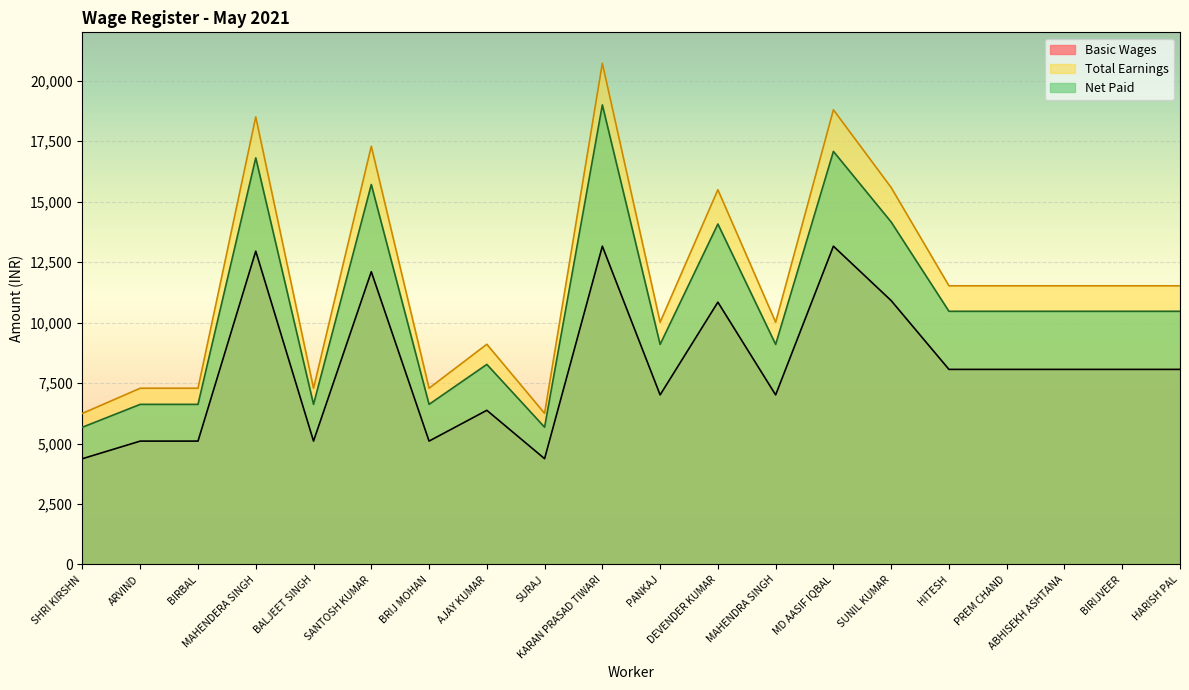

The Total Earnings series shows 2634 at BIRIJVEER. True or false?

False